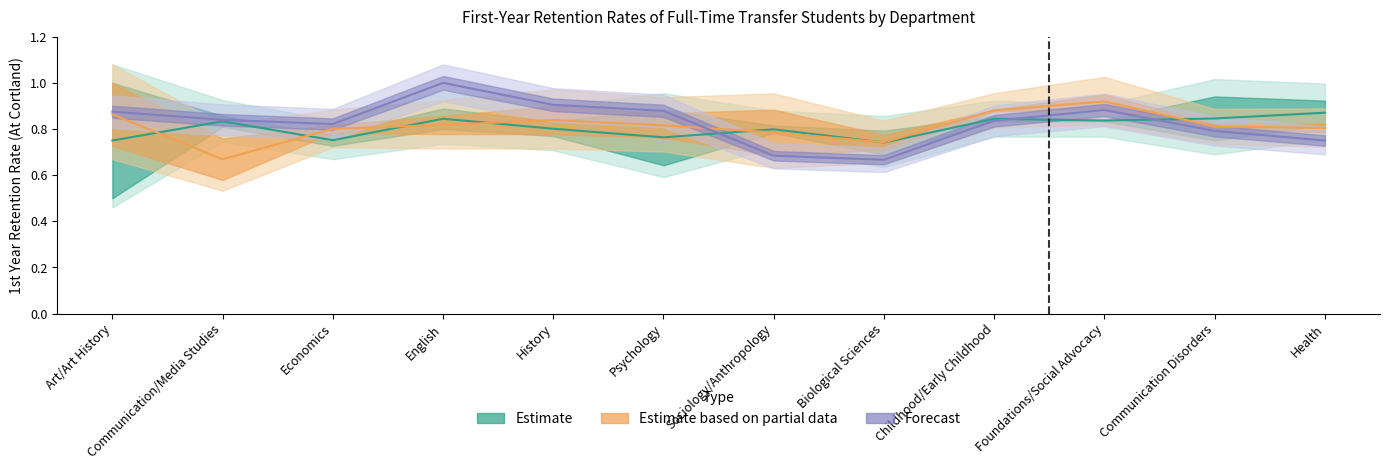

How many categories are shown in the chart?

12